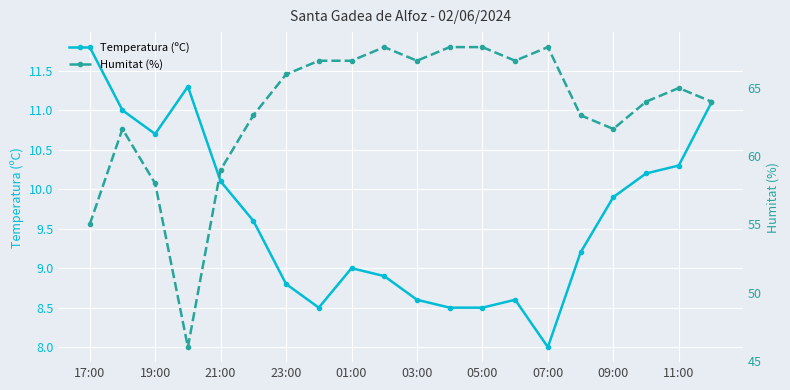

At which label is Temperatura (ºC) closest to 9?

01:00